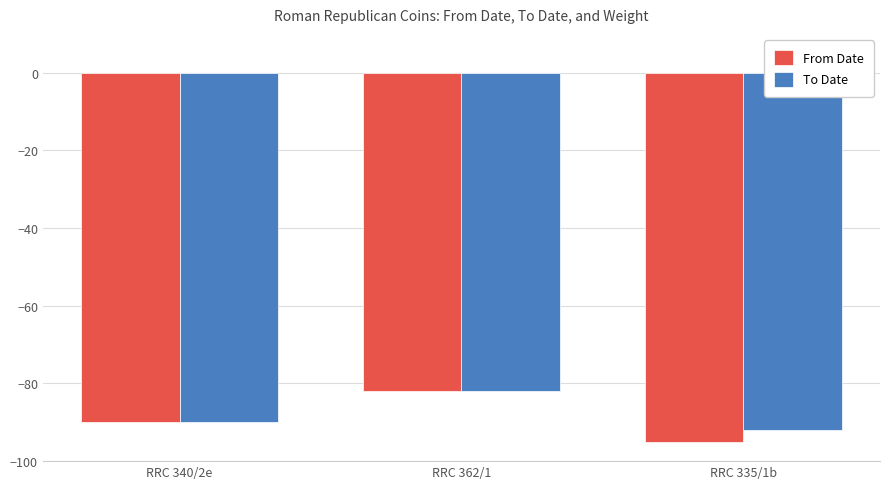

What position from the left is RRC 340/2e?

1